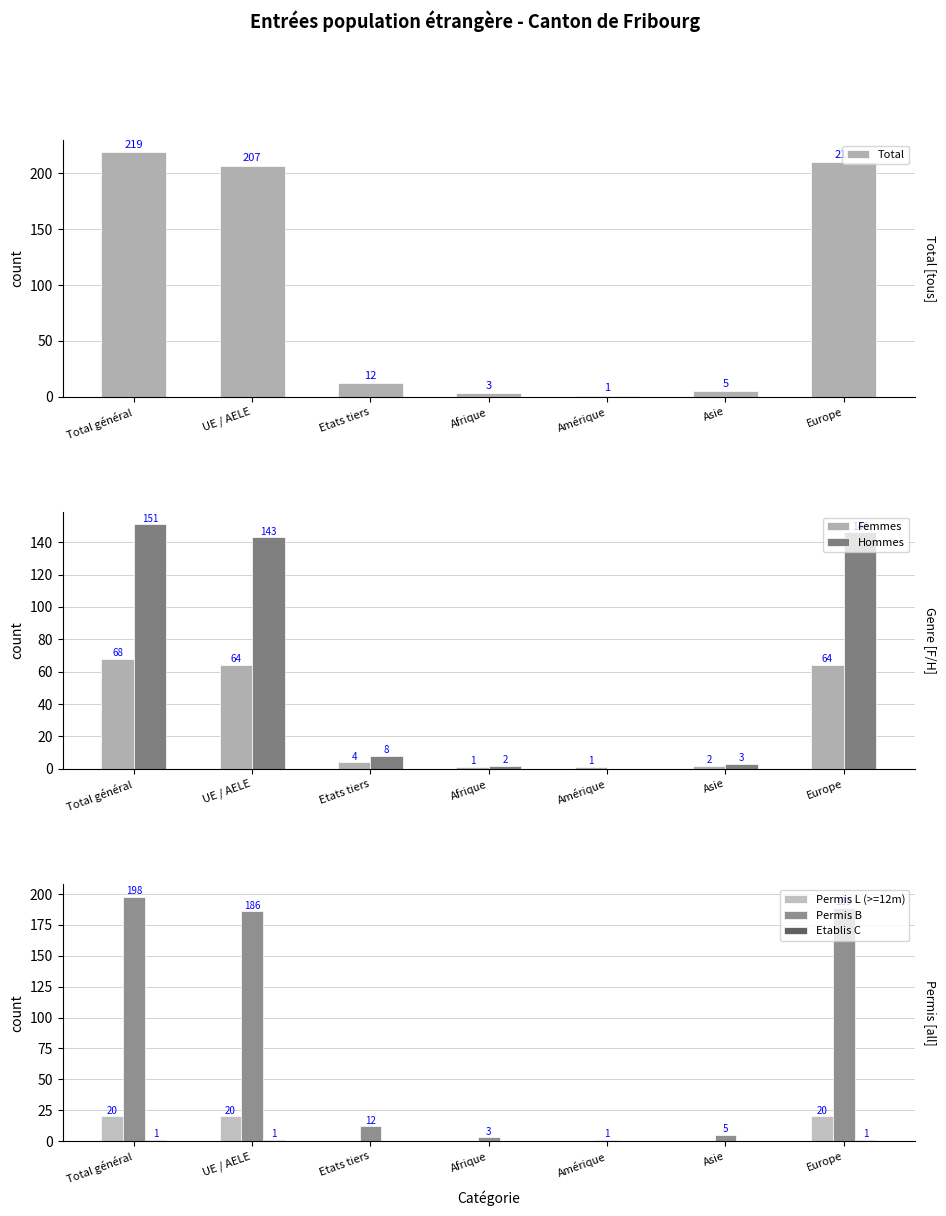

At which label does Total reach its minimum?

Amérique